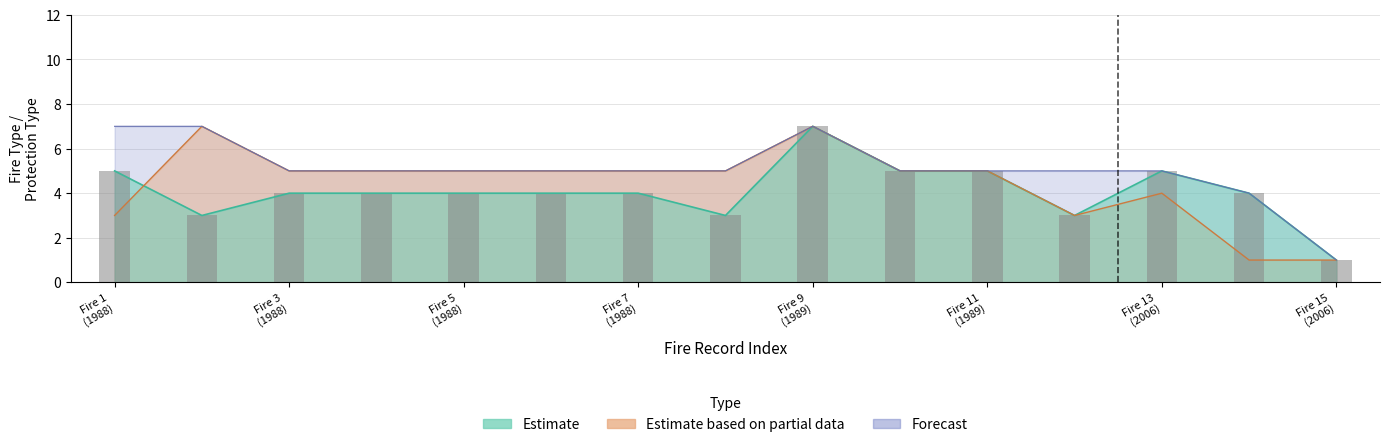

At which category is the sum across all series the highest?

Fire 9 (1989)